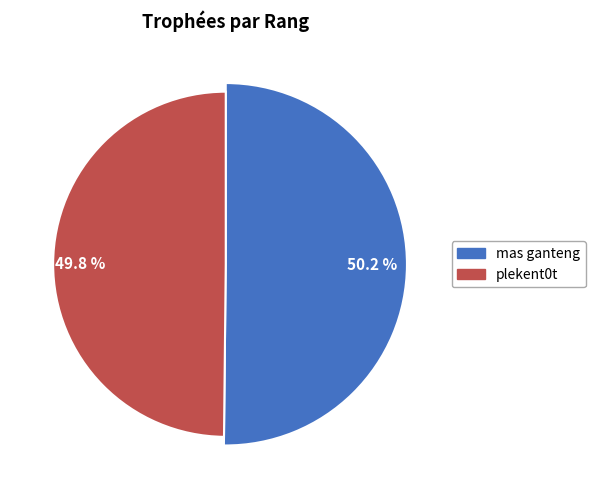

What is the ratio of the value at 1 to the value at 2?

1.0